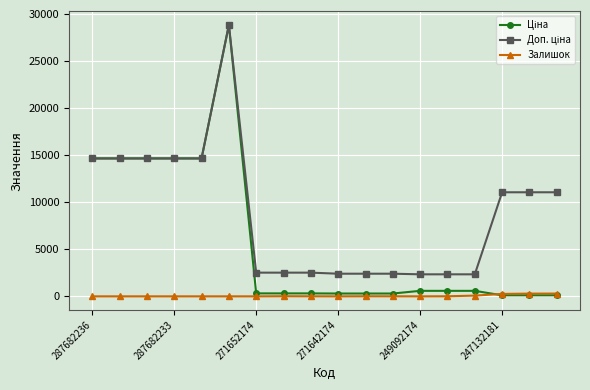

List the labels in order of Залишок value, largest first.

17, 16, 15, 14, 7, 10, 13, 8, 11, 287682236, 287682233, 271652174, 271642174, 249092174, 247132181, 6, 9, 12